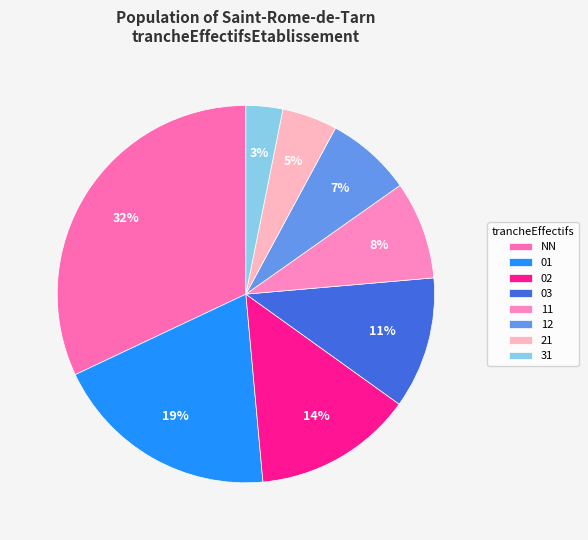

How many segments does this pie chart have?

8